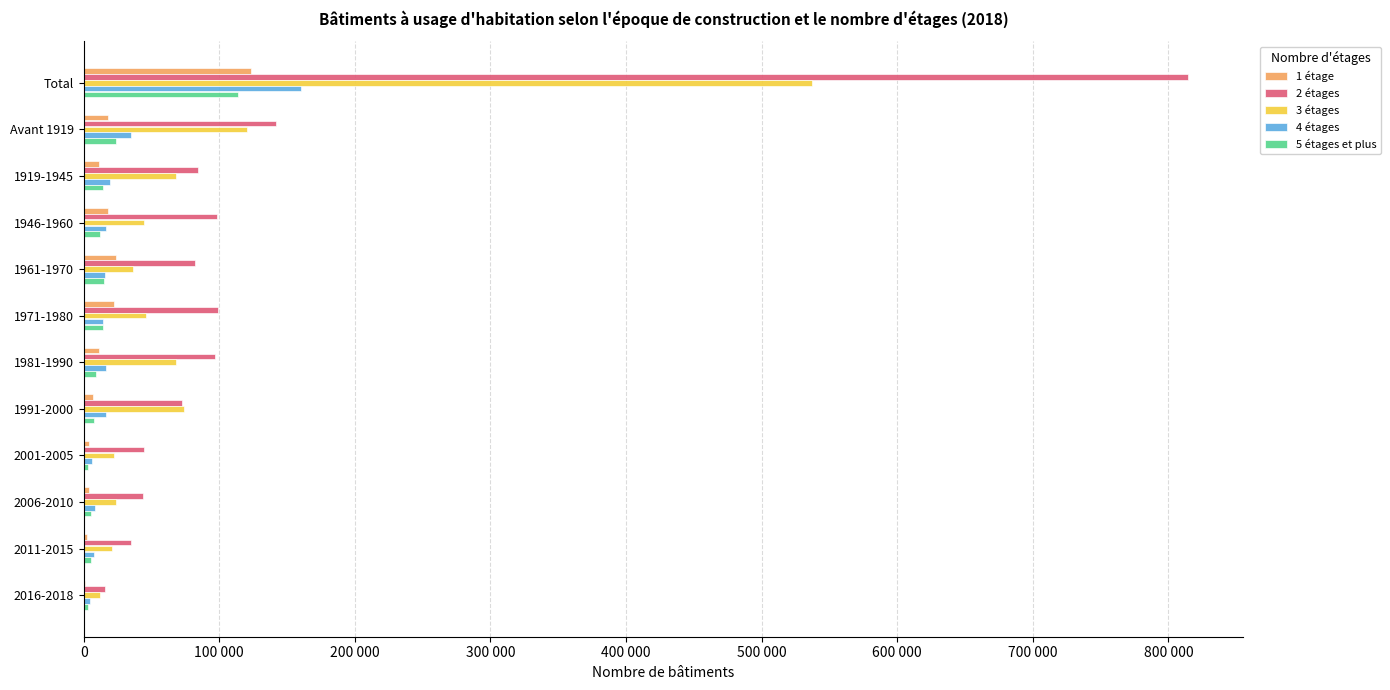

What are all the series names shown in the legend?

1 étage, 2 étages, 3 étages, 4 étages, 5 étages et plus